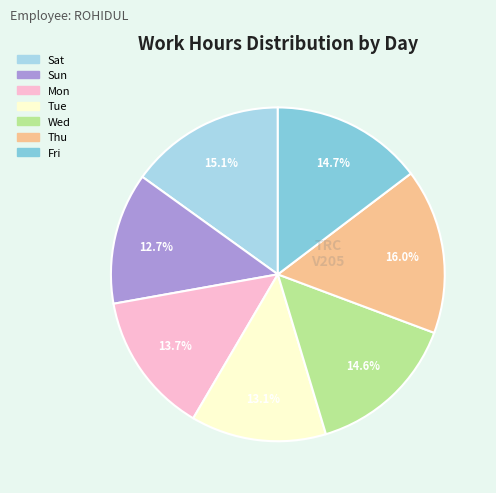

Combined, what portion of the pie is Sun and Sat?

27.8%